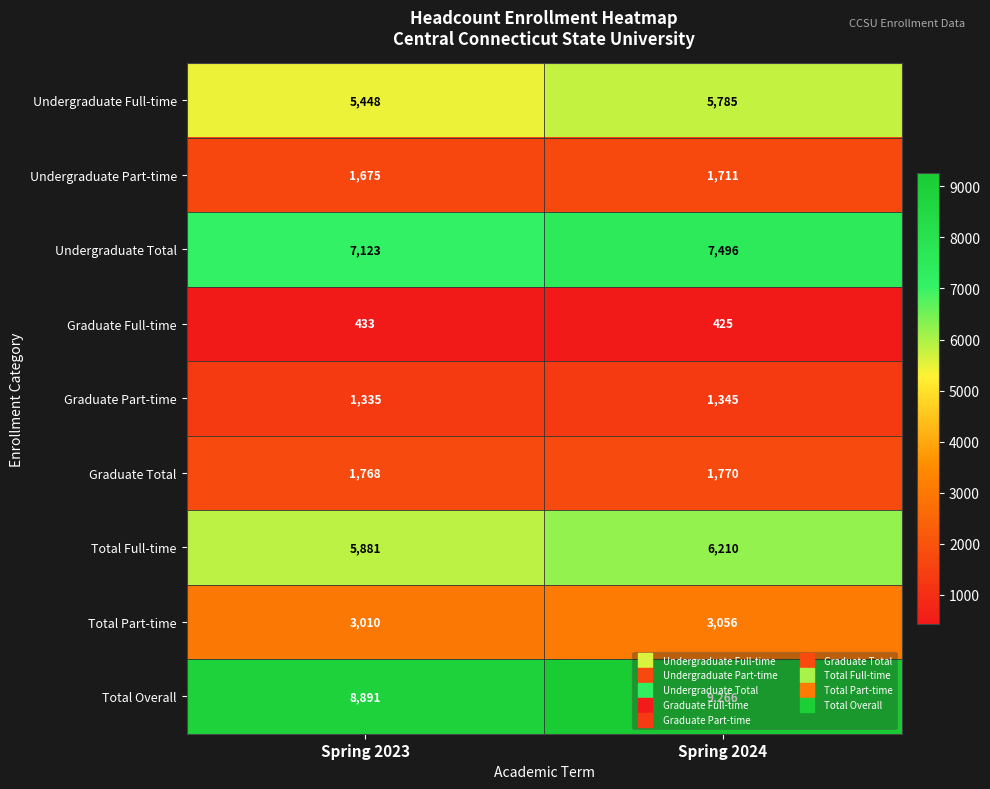

List the series in order of their peak value, lowest first.

Graduate Full-time, Graduate Part-time, Undergraduate Part-time, Graduate Total, Total Part-time, Undergraduate Full-time, Total Full-time, Undergraduate Total, Total Overall